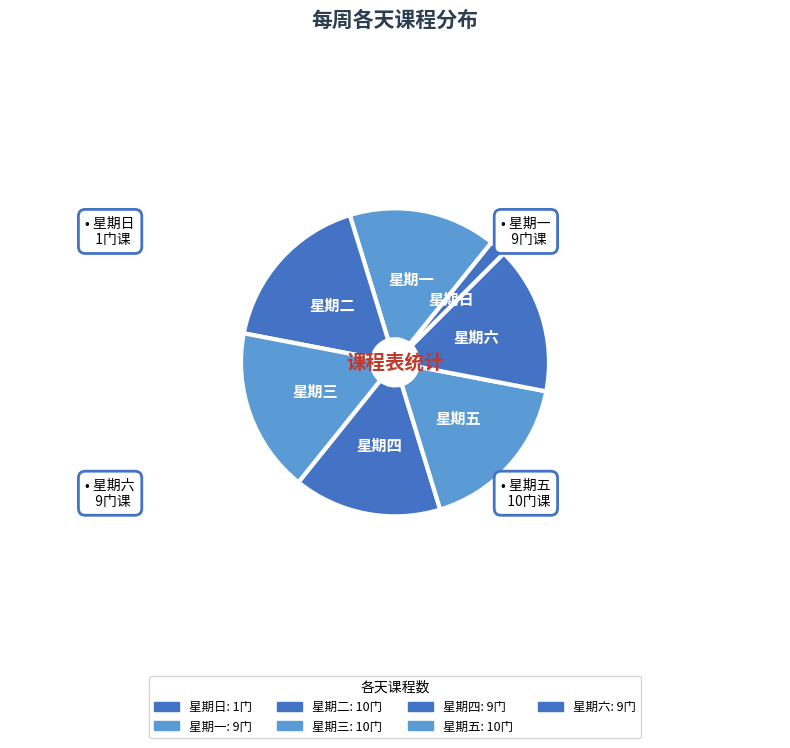

Do 星期三 and 星期四 together represent more than half of the pie?

No